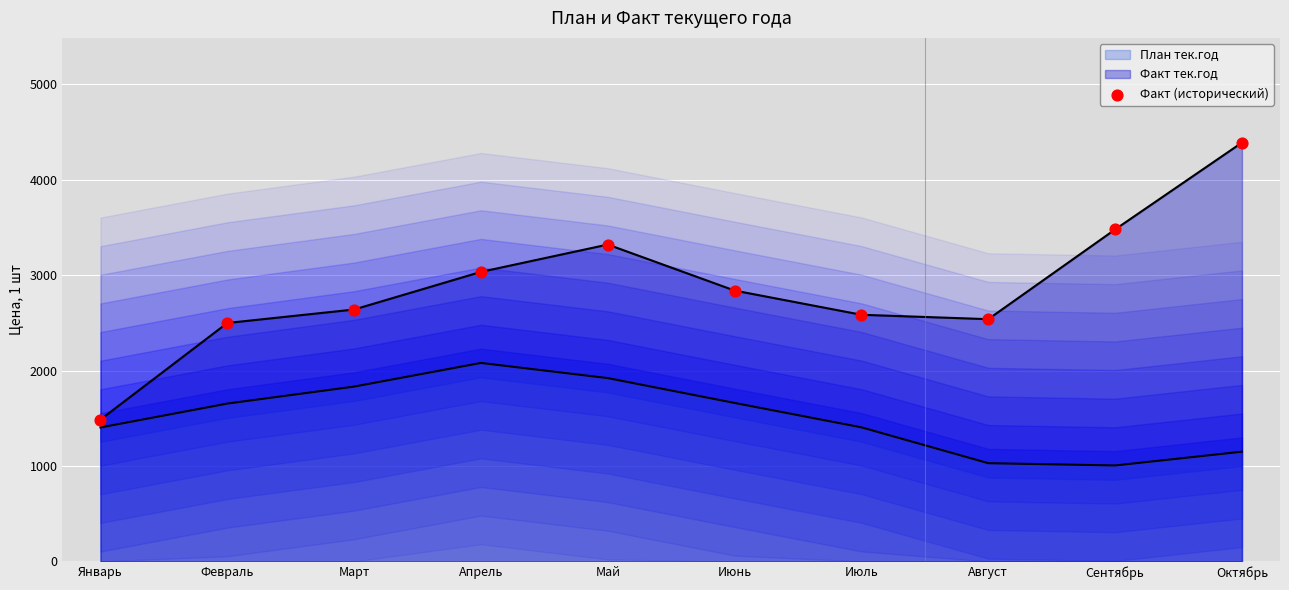

Between Февраль and Апрель, which is larger?

Апрель